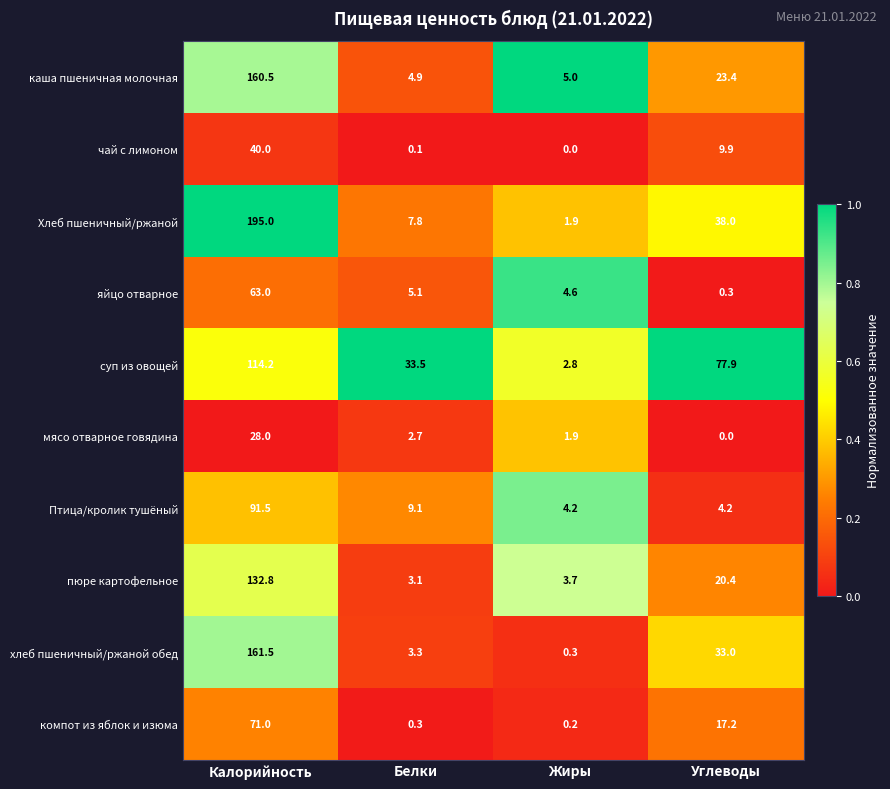

How many data points does each series have?

4